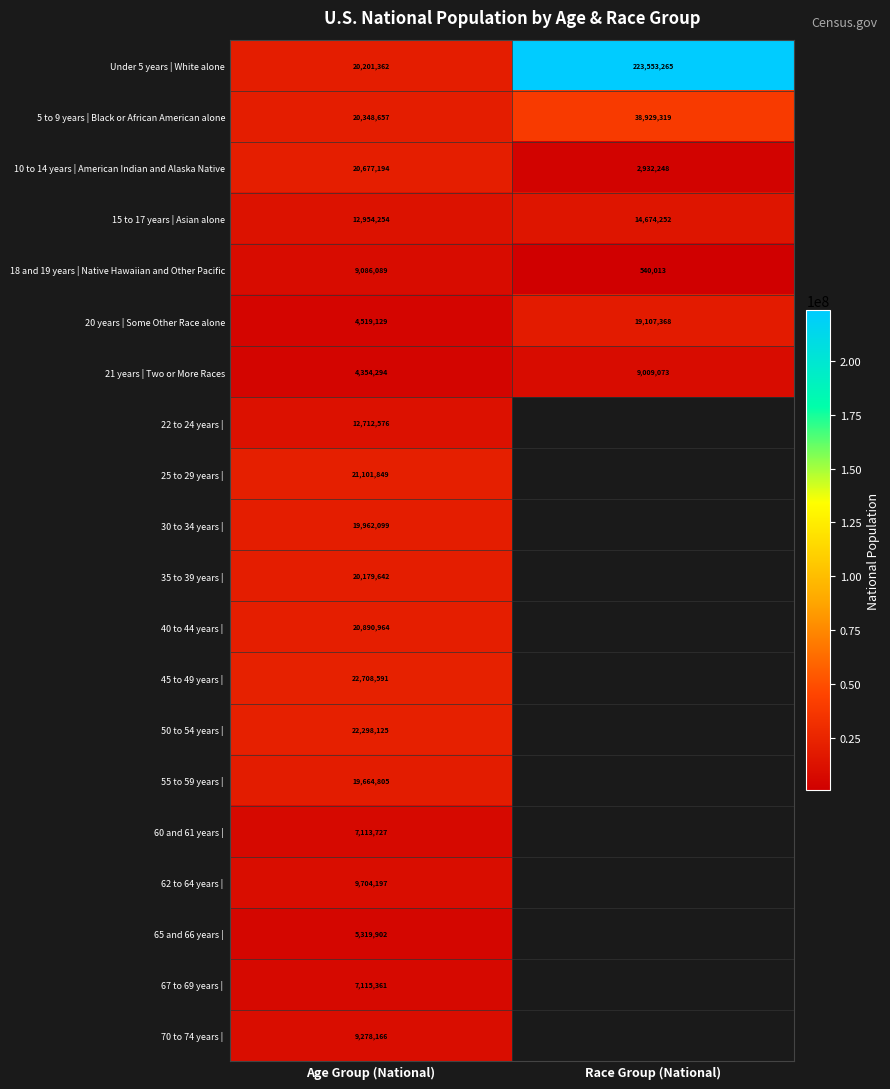

At how many categories does at least one series exceed 81293289?

1